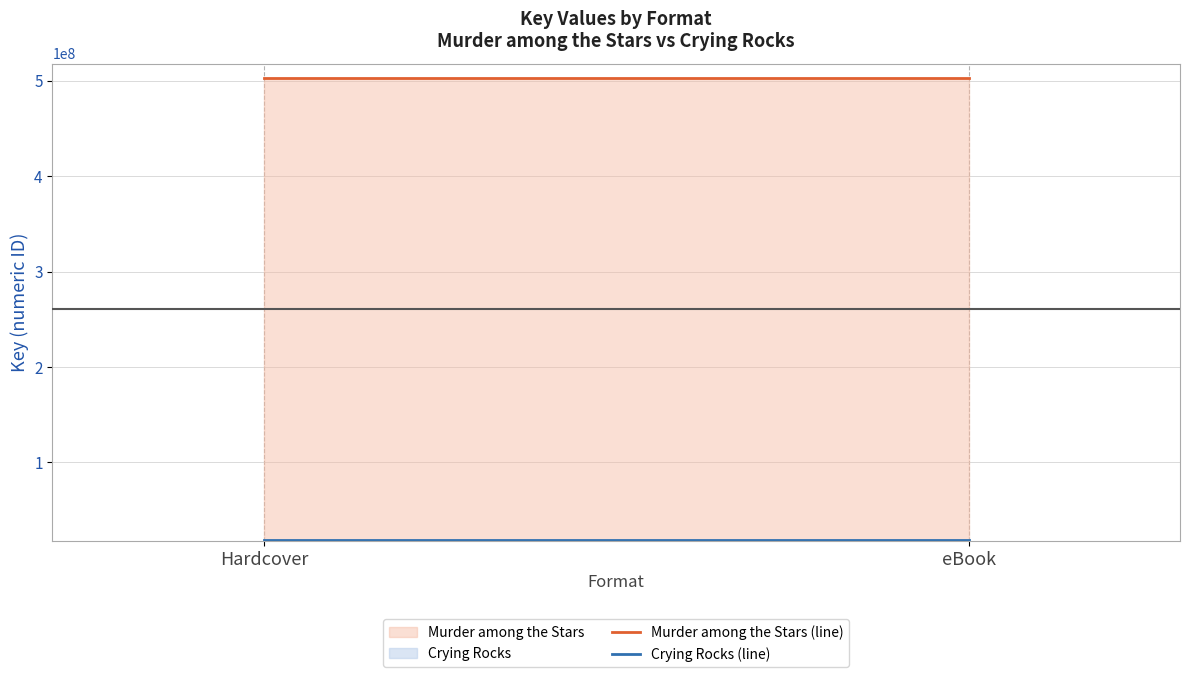

What is the value of the Crying Rocks (line) point at the 2nd from the left?

18302334